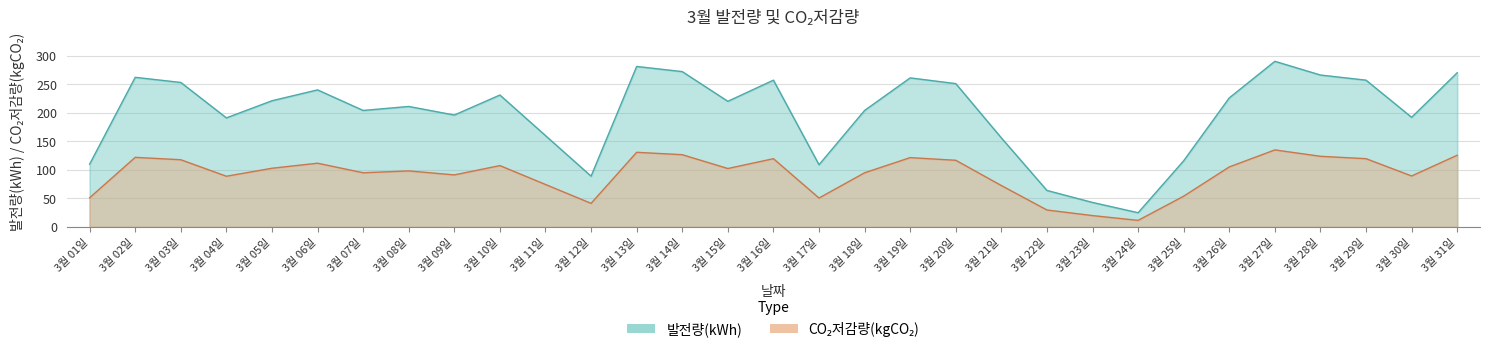

Is the value of 발전량(kWh) at 3월 10일 greater than the value of CO₂저감량(kgCO₂) at 3월 31일?

Yes